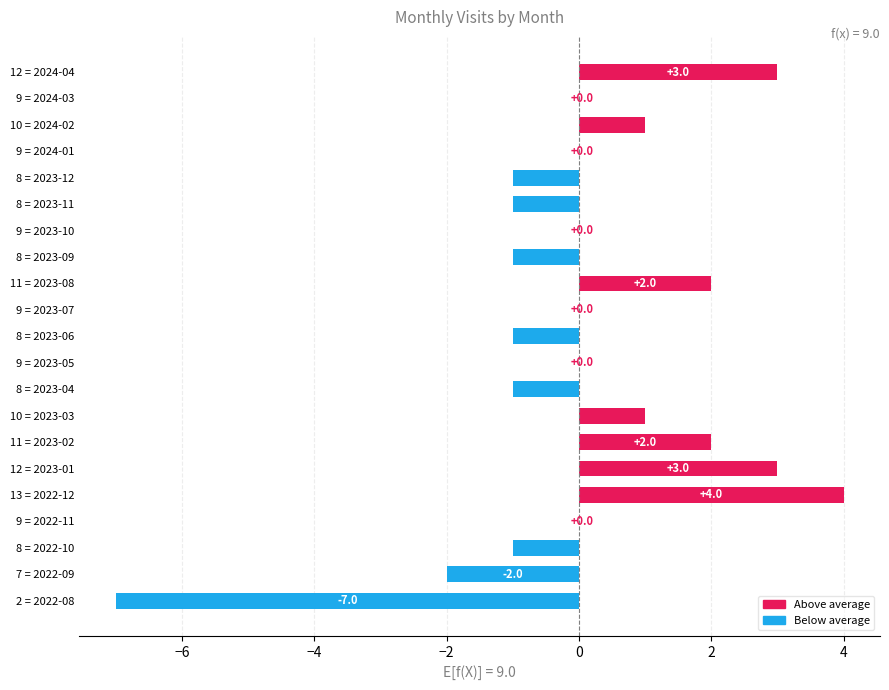

Between 9 = 2023-07 and 7 = 2022-09, which is larger?

9 = 2023-07